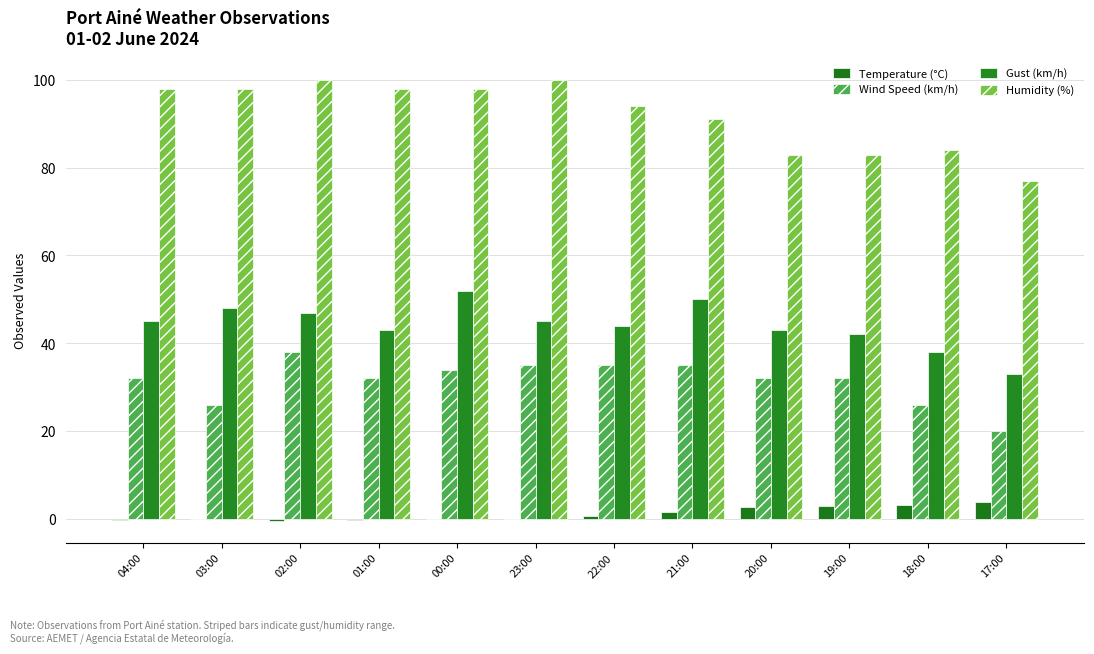

Which series changed the most between 04:00 and 00:00?

Gust (km/h)